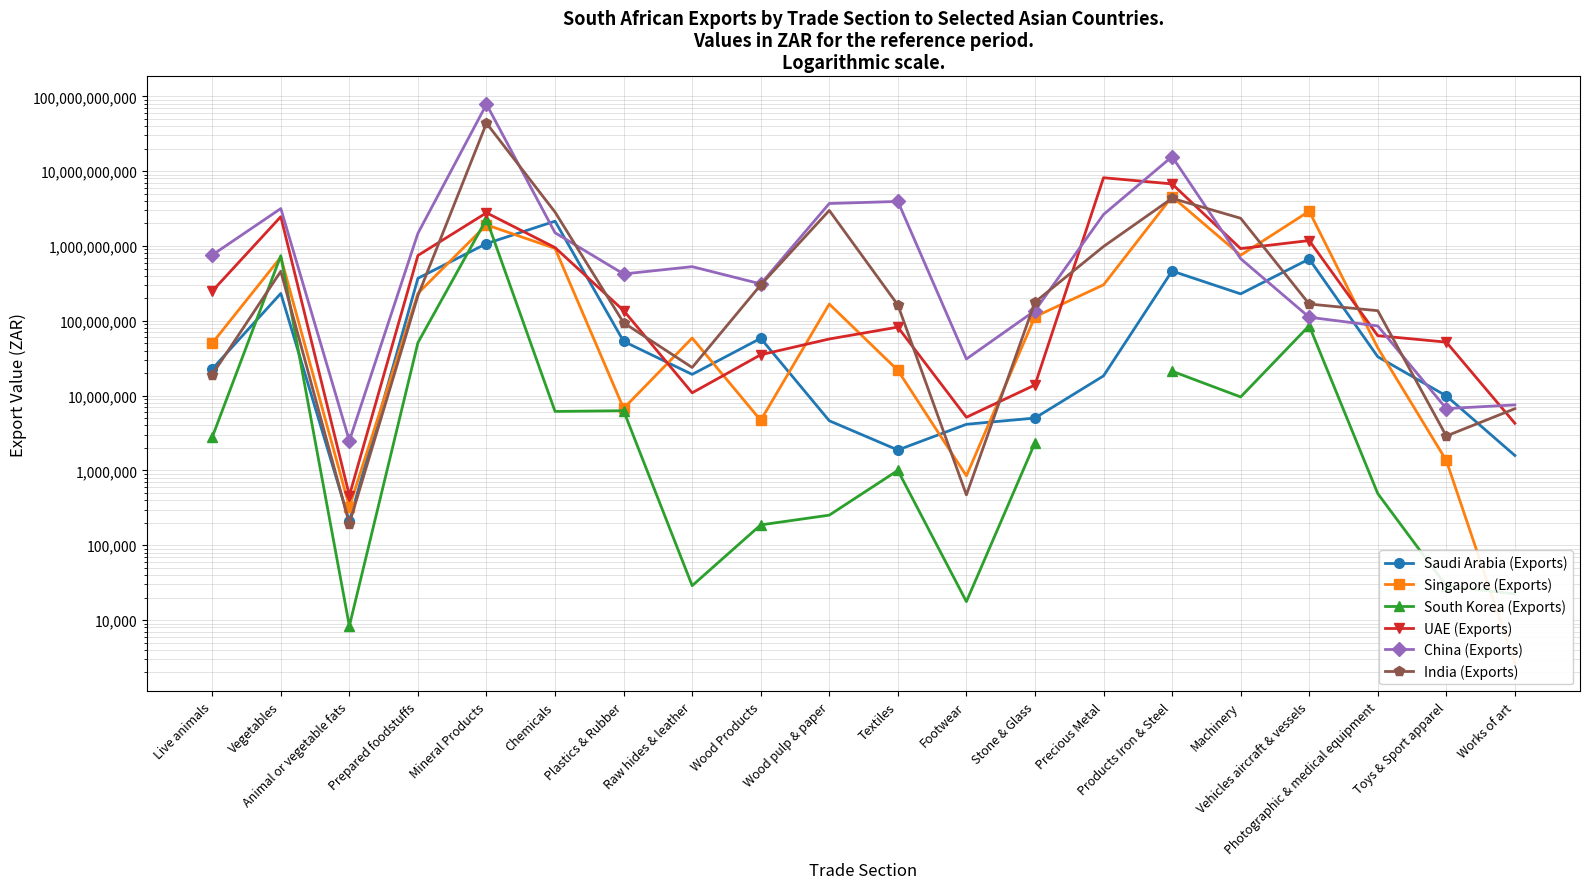

What is the total value across all series at Works of art?

20081643.0